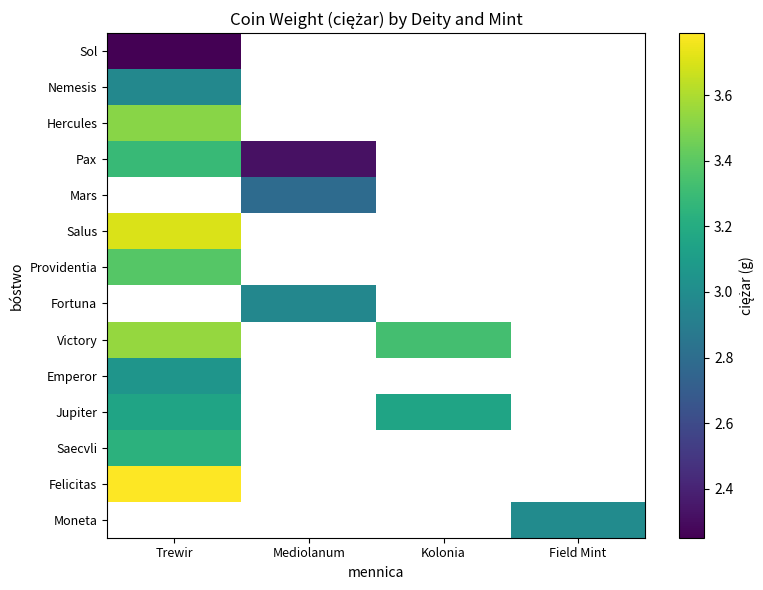

At how many categories does at least one series exceed 2?

4